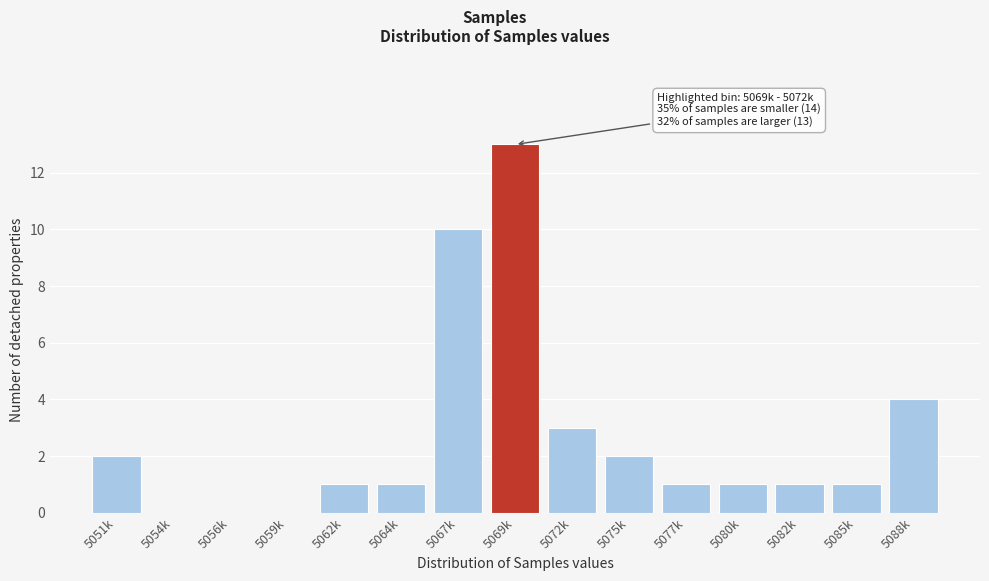

Reading left to right, transcribe all the data shown in this chart.

5051k=2	5054k=0	5056k=0	5059k=0	5062k=1	5064k=1	5067k=10	5069k=13	5072k=3	5075k=2	5077k=1	5080k=1	5082k=1	5085k=1	5088k=4